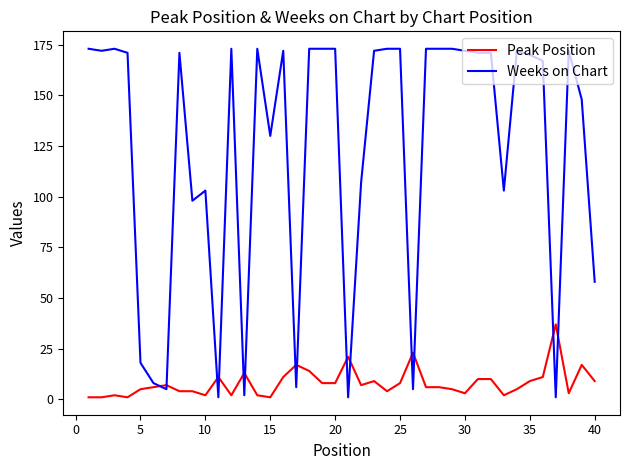

True or false: Peak Position and Weeks on Chart cross at least once.

True